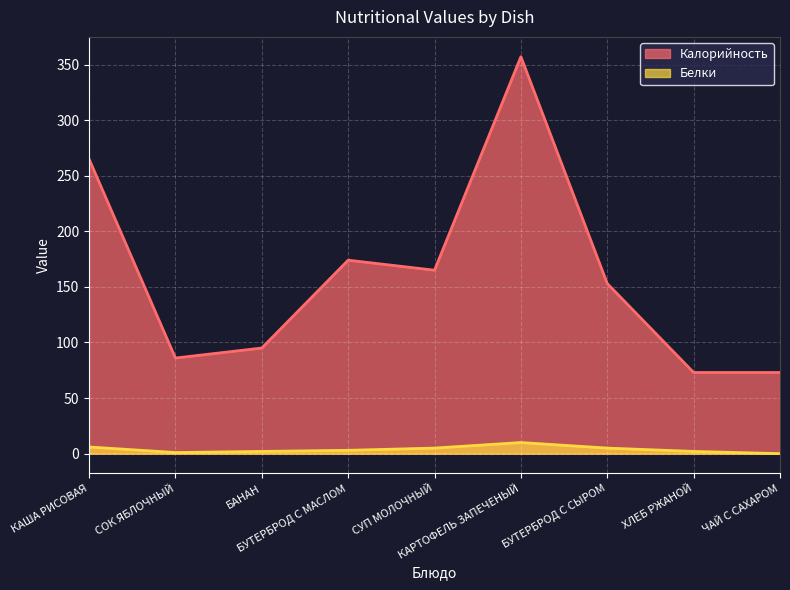

List the series in order of their overall mean, lowest first.

Белки, Калорийность